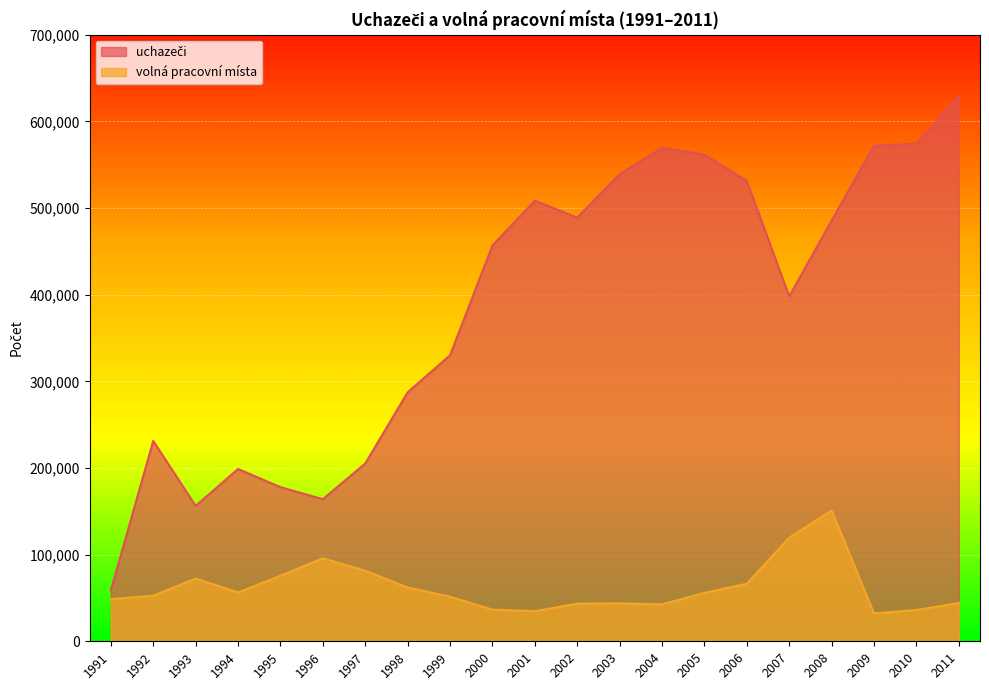

The value of volná pracovní místa at 2004 is 42657. True or false?

True